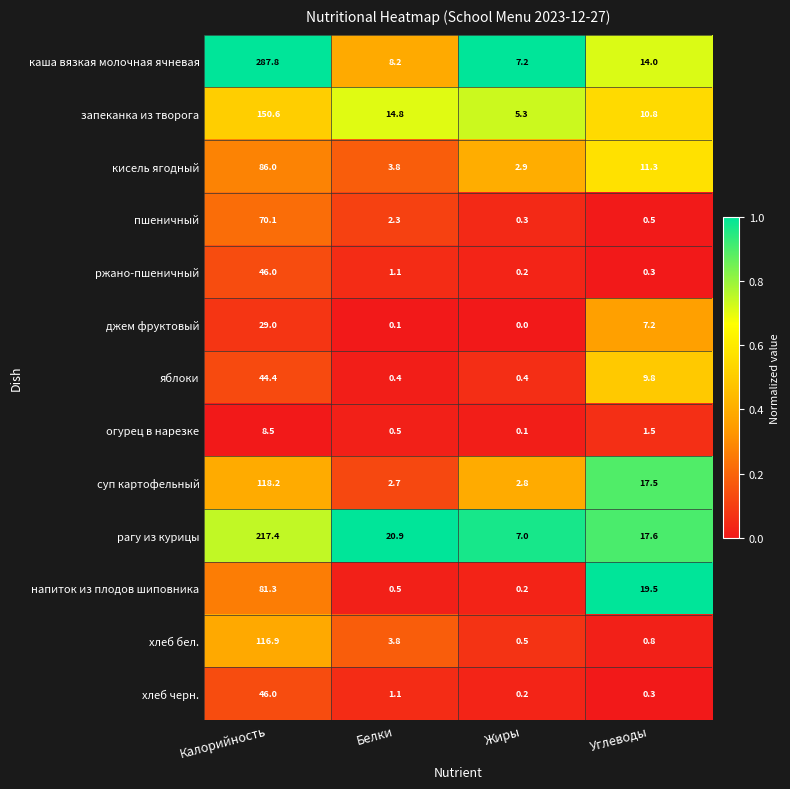

How many distinct data groups are displayed?

13